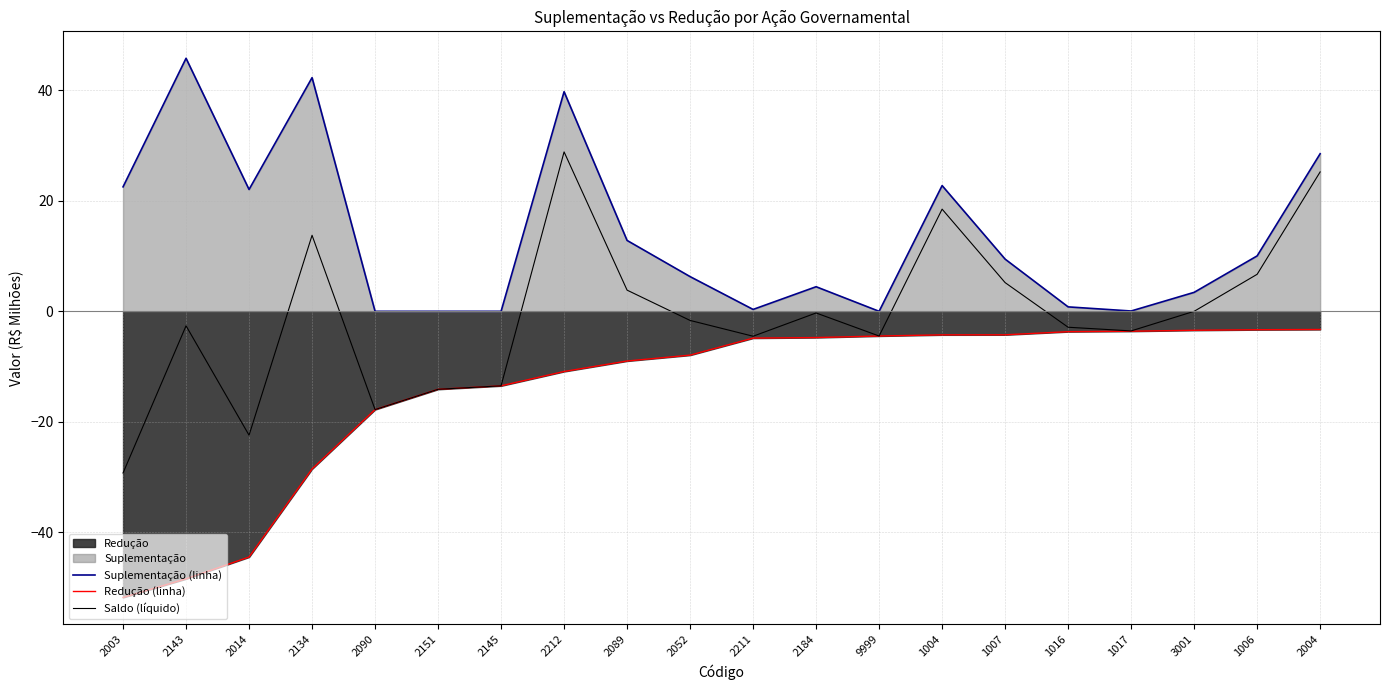

True or false: Suplementação (linha) has more than 1 interior local peaks.

True